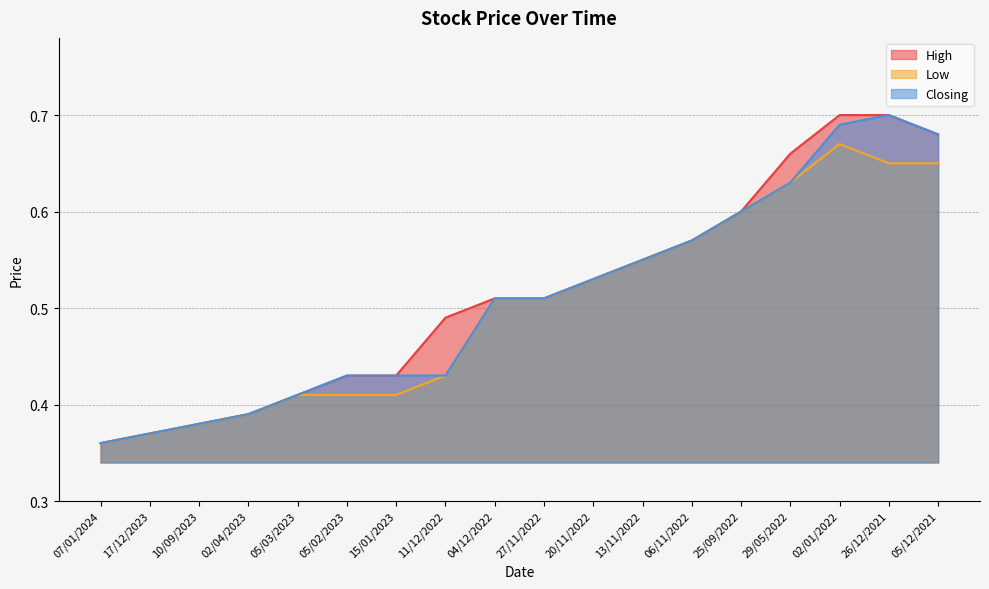

Which category has the highest value across all series?

02/01/2022